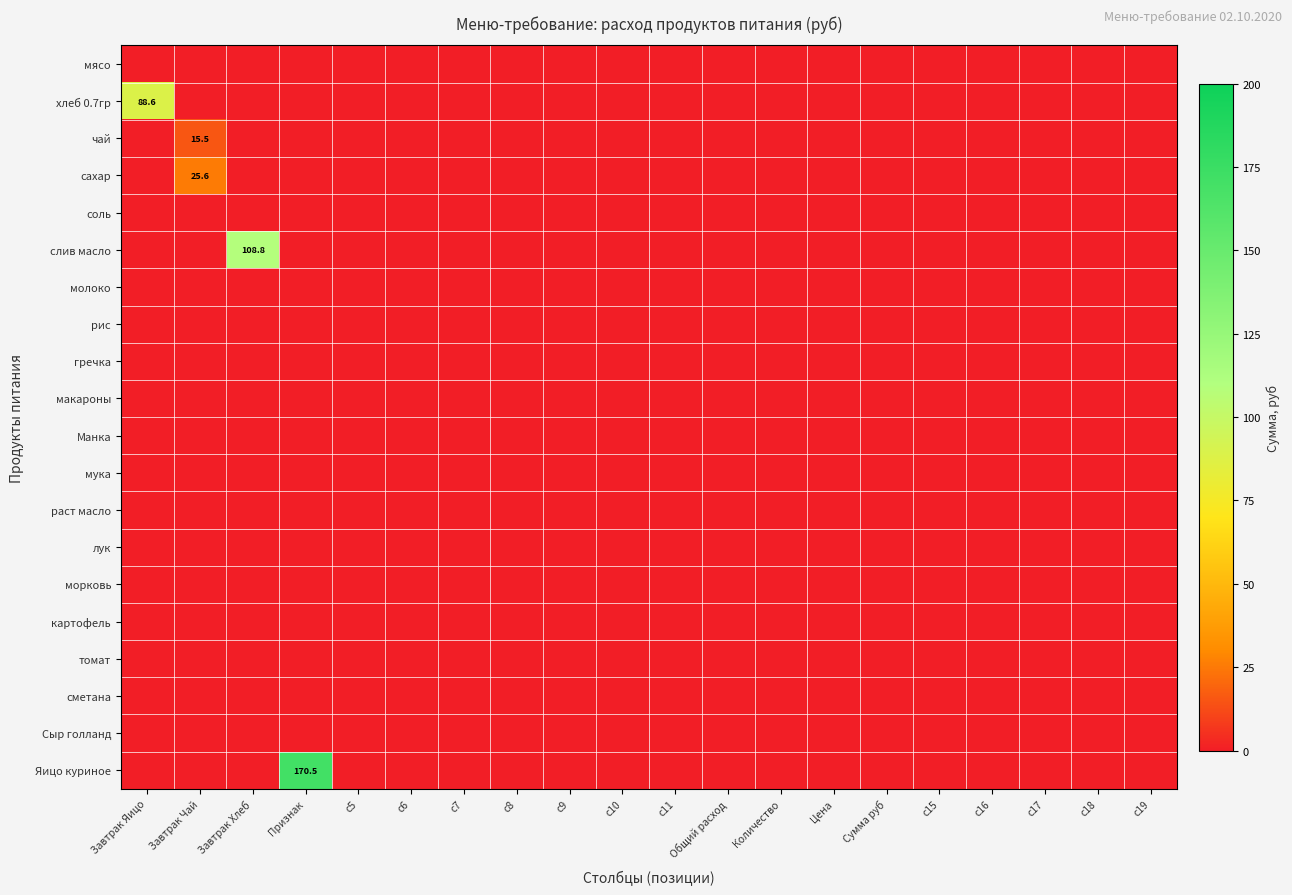

Is it true that рис equals 0.0 at c11?

True